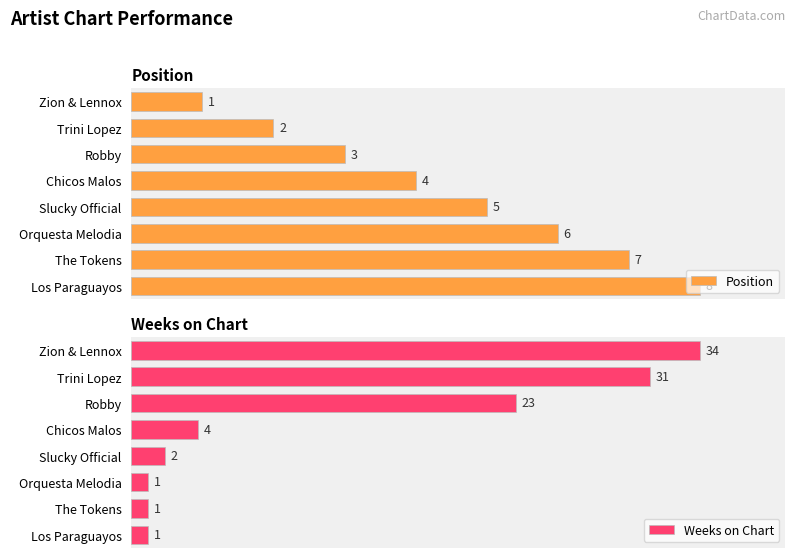

At which label is Position closest to 4?

Chicos Malos